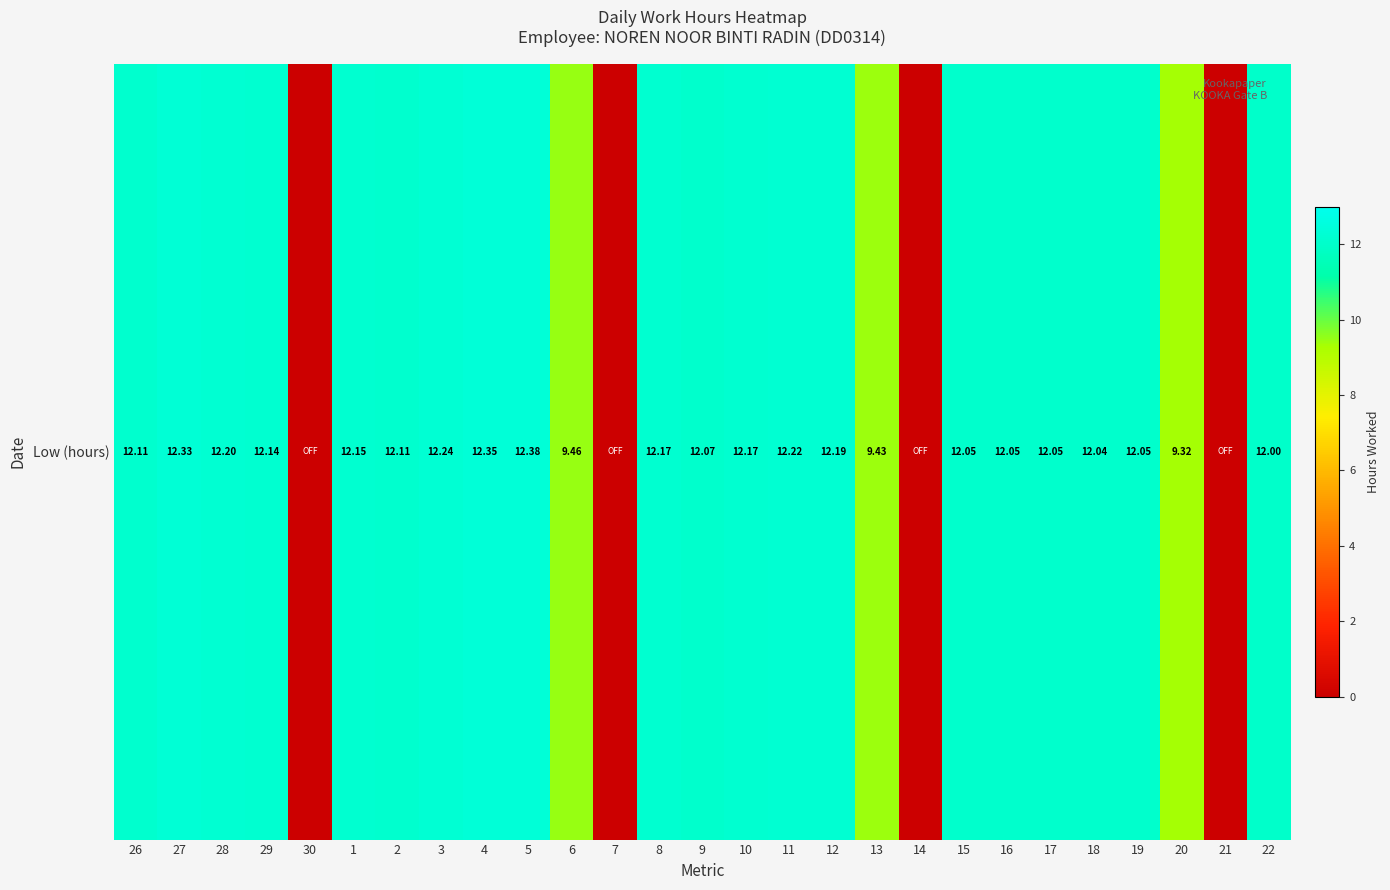

Rank the categories by value from highest to lowest.

5, 4, 27, 3, 11, 28, 12, 8, 10, 1, 29, 26, 2, 9, 15, 16, 17, 19, 18, 22, 6, 13, 20, 30, 7, 14, 21